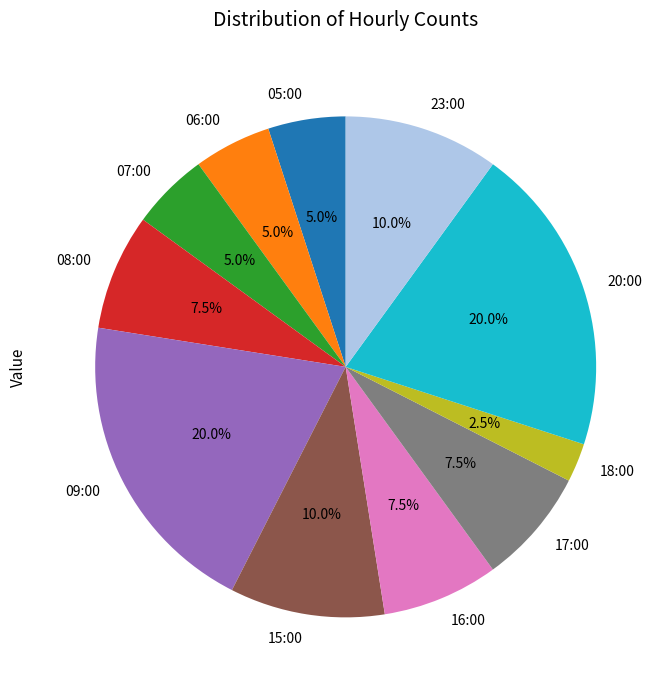

True or false: 06:00 accounts for 5% of the total.

True